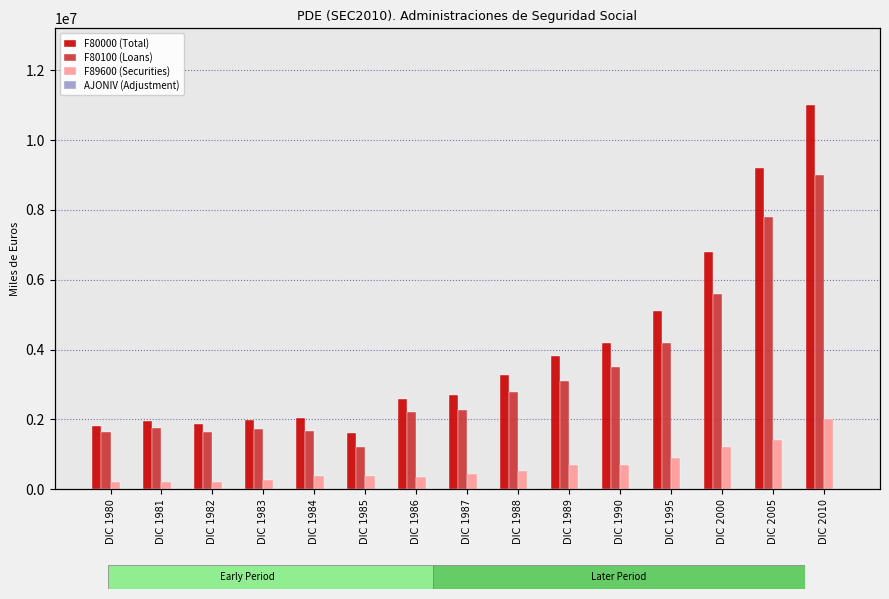

Where does the F89600 (Securities) series first go above 421408?

DIC 1988